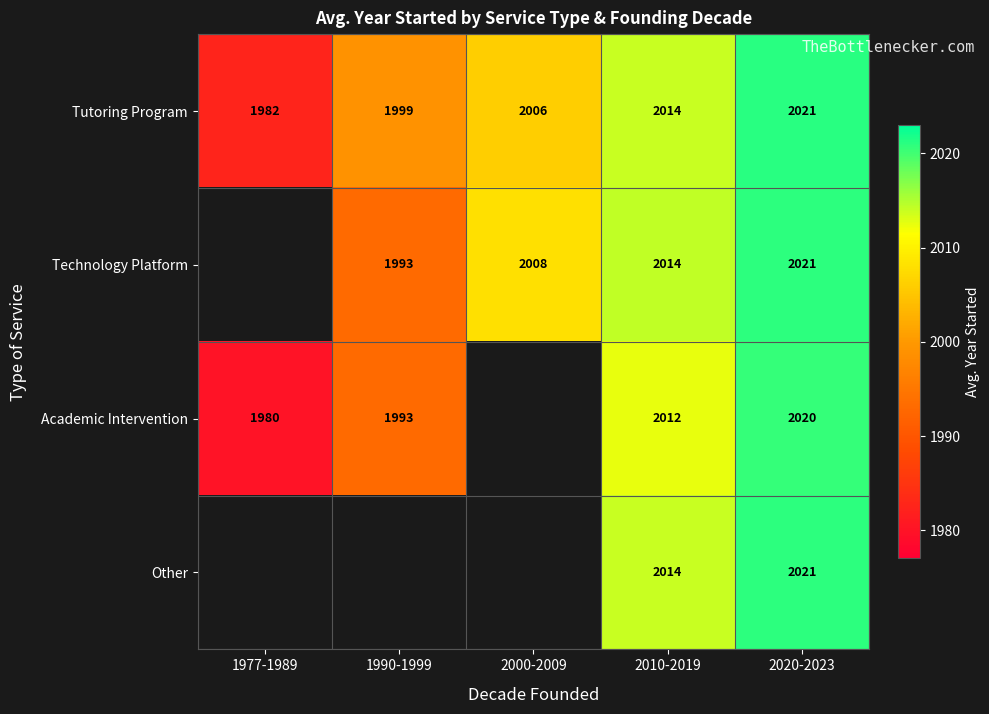

True or false: Academic Intervention has a value of 1180.1 at 2010-2019.

False